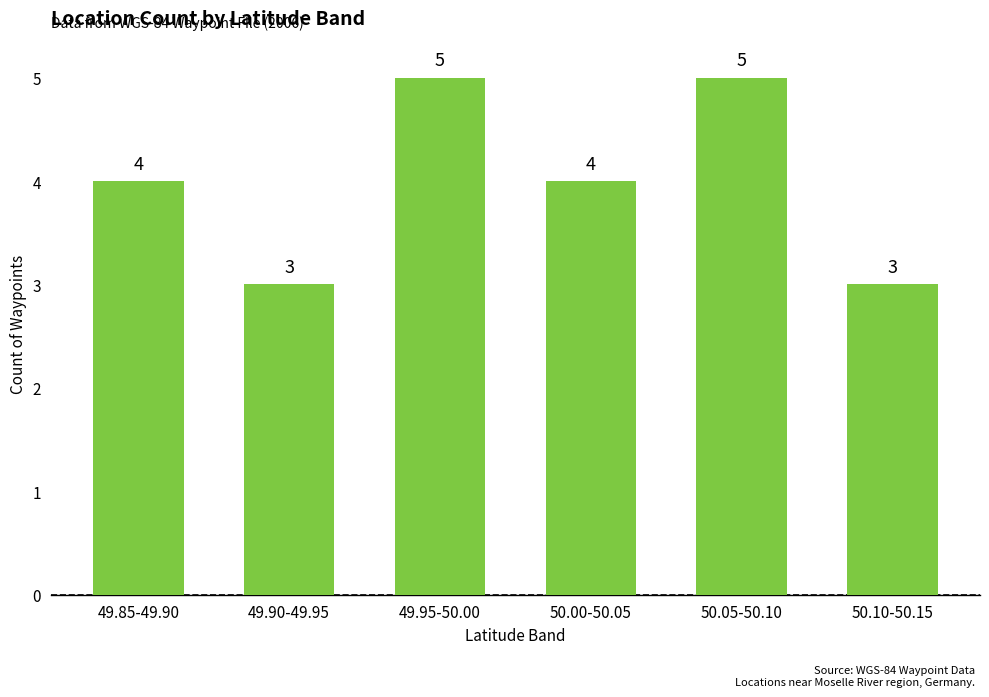

What is the label of the 4th bar from the right?

49.95-50.00